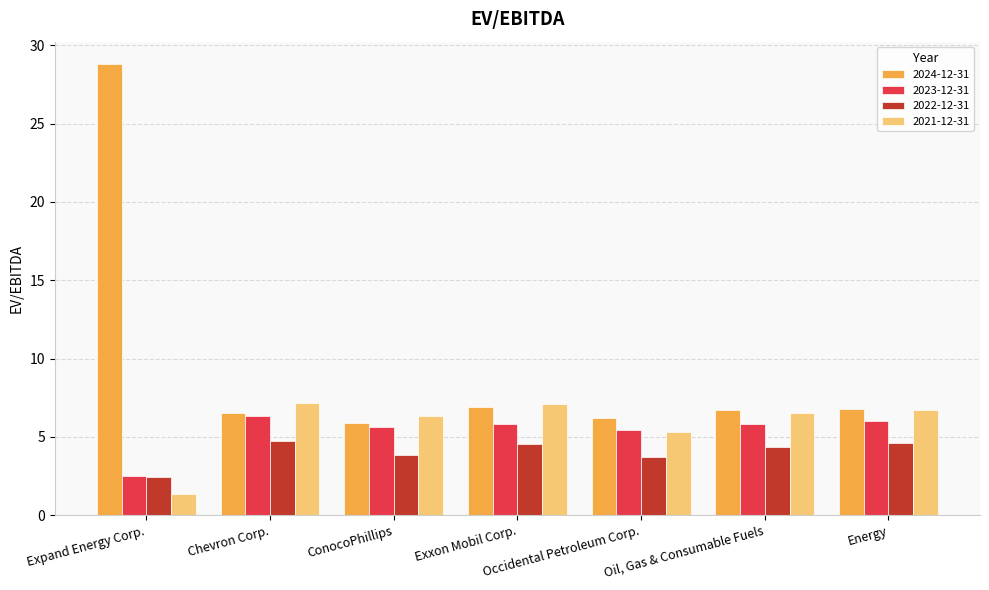

Which series has the largest range (max minus min)?

2024-12-31